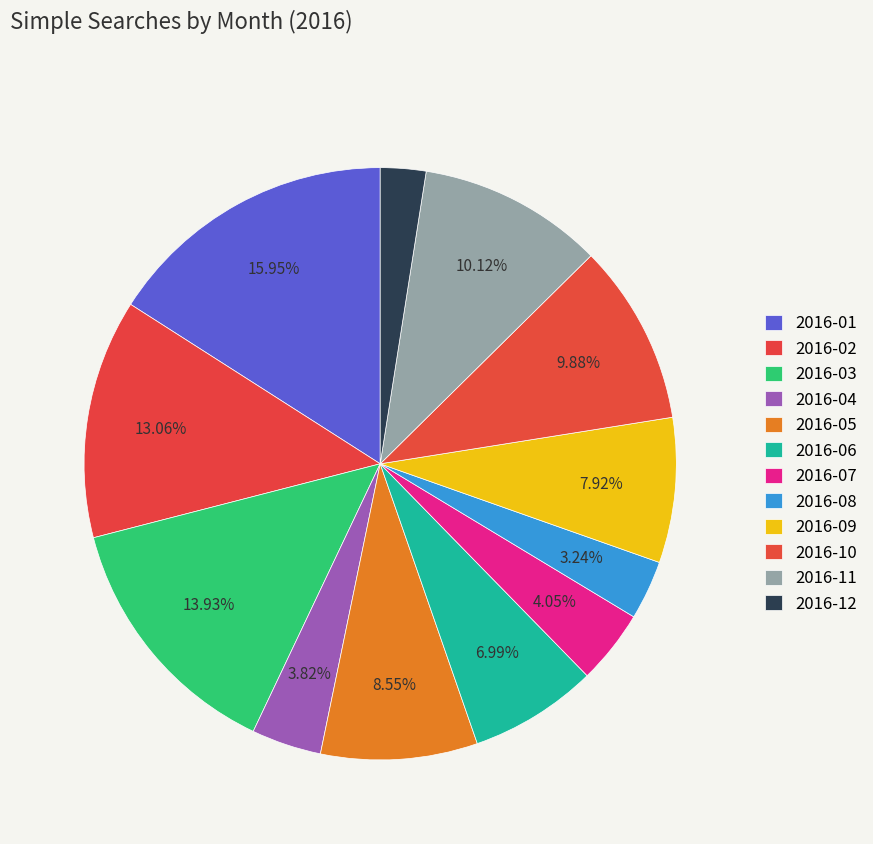

True or false: 2016-06 accounts for 7% of the total.

True